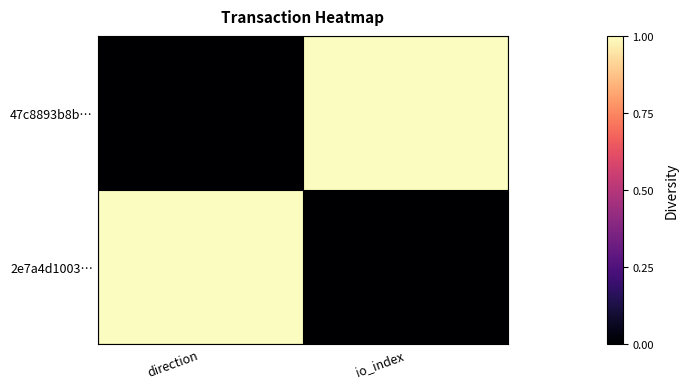

Reading left to right, what are all the values shown in this chart?

47c8893b8b…: direction=0	io_index=1
2e7a4d1003…: direction=1	io_index=0